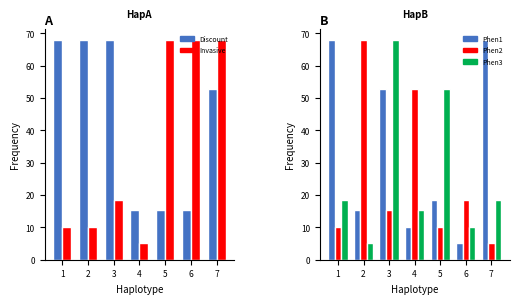

Reading left to right, what are all the values shown in this chart?

Discount: 68.0	68.0	68.0	15.3	15.3	15.3	52.7
Invasive: 10.2	10.2	18.4	5.1	68.0	68.0	68.0
Phen1: 68.0	15.3	52.7	10.2	18.4	5.1	68.0
Phen2: 10.2	68.0	15.3	52.7	10.2	18.4	5.1
Phen3: 18.4	5.1	68.0	15.3	52.7	10.2	18.4